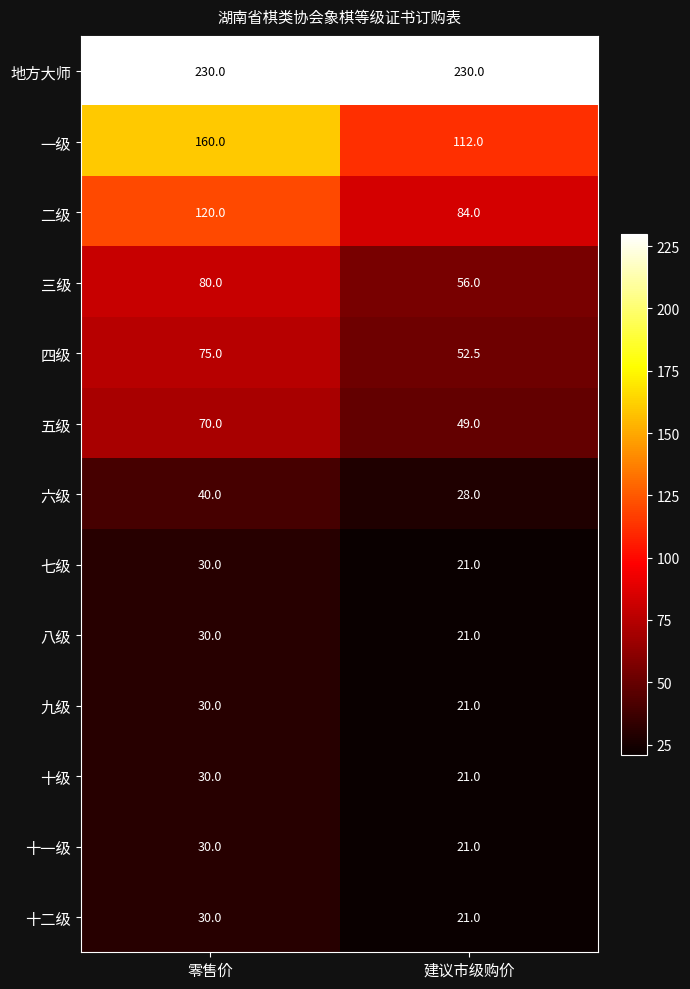

Reading right to left, extract all data points from this chart.

地方大师: 建议市级购价=230.0	零售价=230.0
一级: 建议市级购价=112.0	零售价=160.0
二级: 建议市级购价=84.0	零售价=120.0
三级: 建议市级购价=56.0	零售价=80.0
四级: 建议市级购价=52.5	零售价=75.0
五级: 建议市级购价=49.0	零售价=70.0
六级: 建议市级购价=28.0	零售价=40.0
七级: 建议市级购价=21.0	零售价=30.0
八级: 建议市级购价=21.0	零售价=30.0
九级: 建议市级购价=21.0	零售价=30.0
十级: 建议市级购价=21.0	零售价=30.0
十一级: 建议市级购价=21.0	零售价=30.0
十二级: 建议市级购价=21.0	零售价=30.0